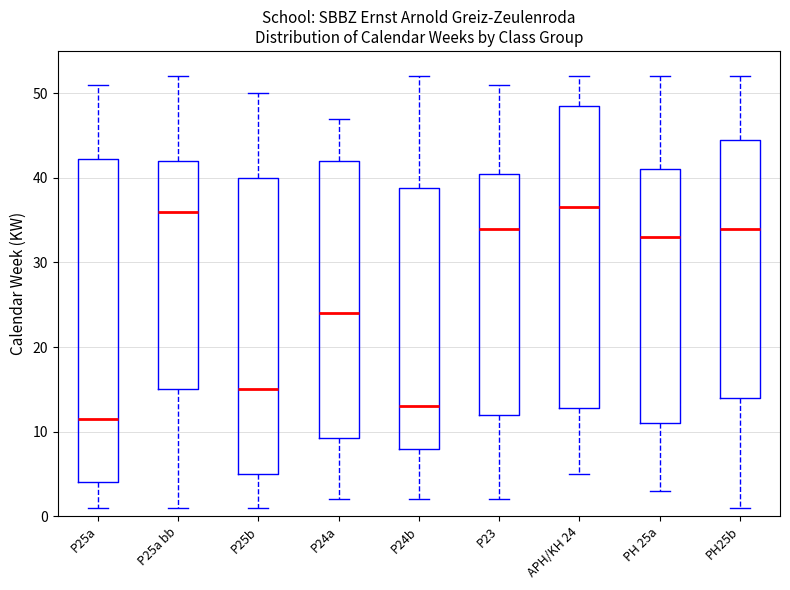

Reading left to right, transcribe this box plot: for each box, give where its median line is, the range the box spans, and where its two whiskers end, as read against the y-axis. The values are not printed on the chart, so give them approximately, as read against the axis.

P25a: median 12, box 4 to 42, whiskers 1 to 51
P25a bb: median 36, box 15 to 42, whiskers 1 to 52
P25b: median 15, box 5 to 40, whiskers 1 to 50
P24a: median 24, box 9 to 42, whiskers 2 to 47
P24b: median 13, box 8 to 39, whiskers 2 to 52
P23: median 34, box 12 to 41, whiskers 2 to 51
APH/KH 24: median 37, box 13 to 49, whiskers 5 to 52
PH 25a: median 33, box 11 to 41, whiskers 3 to 52
PH25b: median 34, box 14 to 45, whiskers 1 to 52